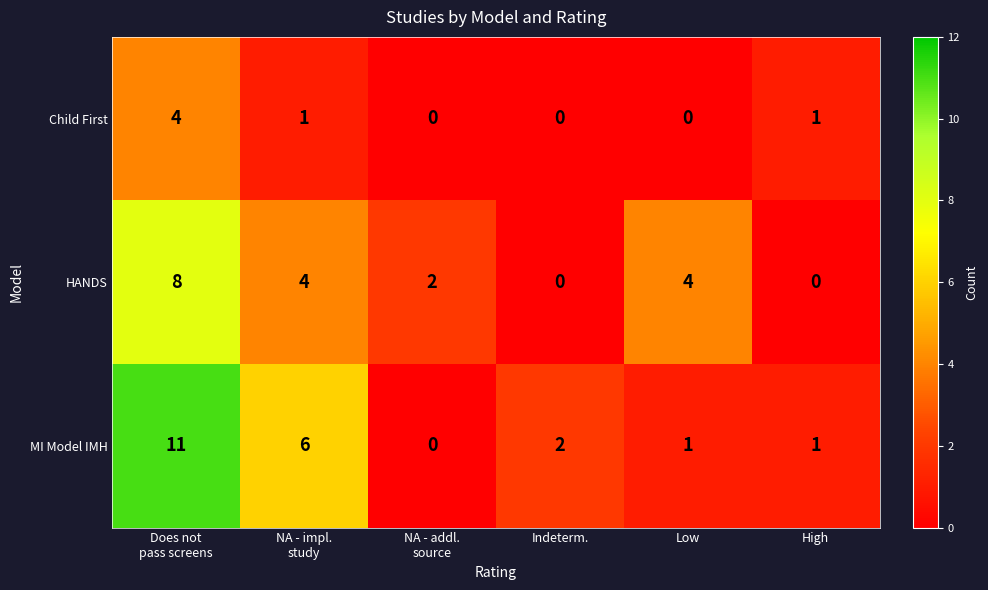

Reading left to right, transcribe all the data shown in this chart.

Child First: 4	1	0	0	0	1
HANDS: 8	4	2	0	4	0
MI Model IMH: 11	6	0	2	1	1